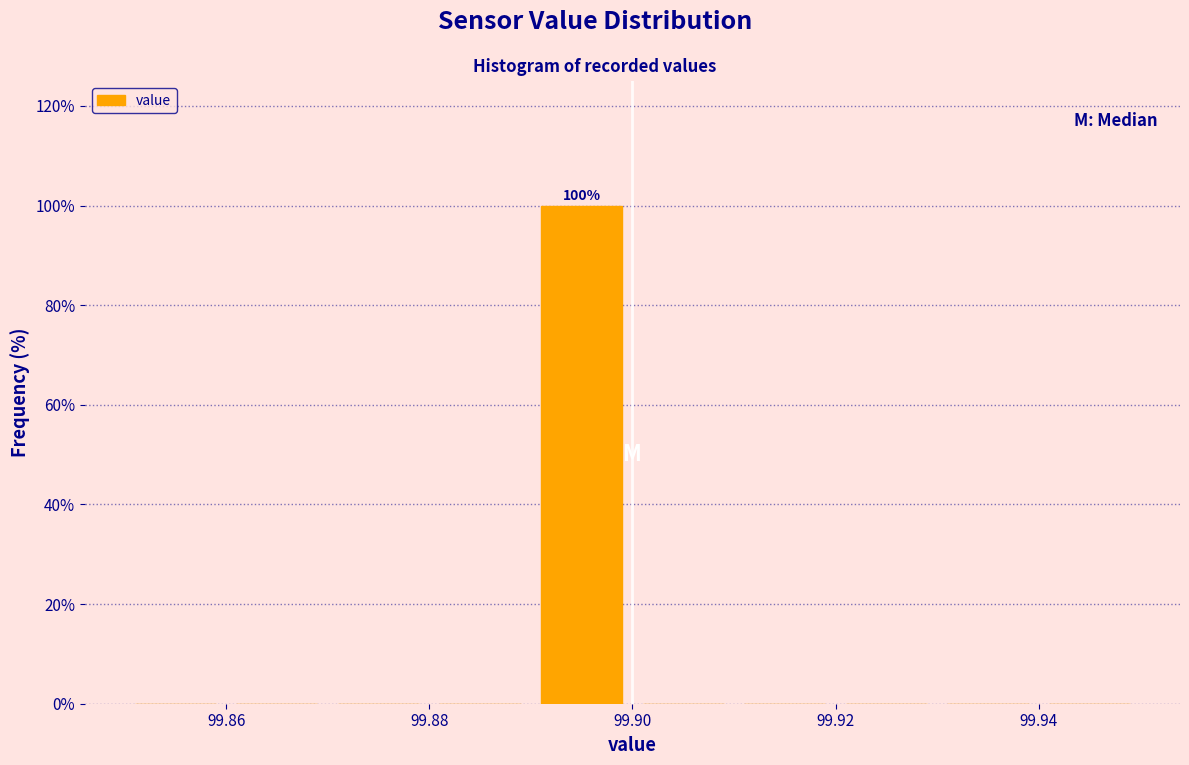

Over which range of the x-axis is the bar tallest?

99.89 to 99.90